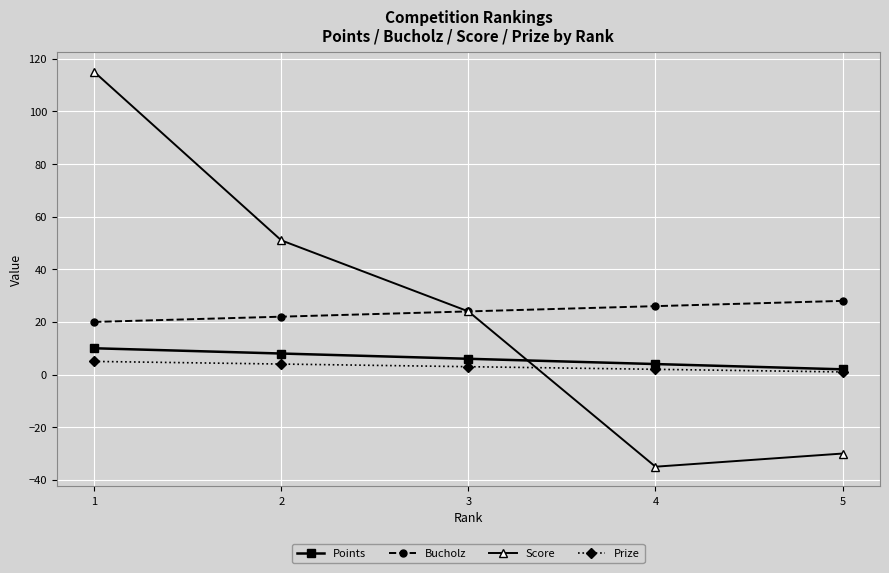

How many times do Prize and Score cross each other?

1